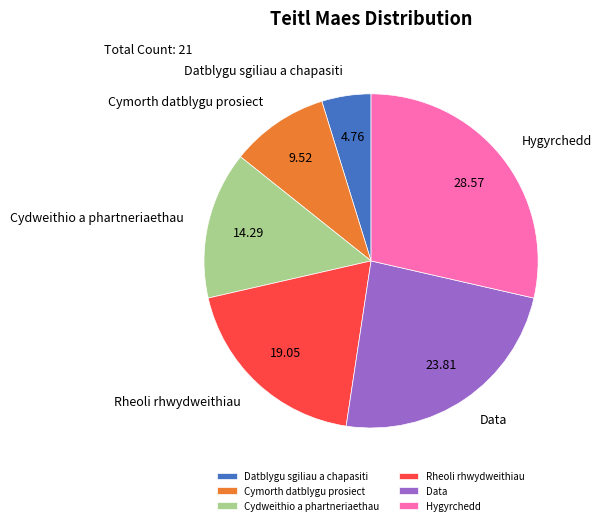

The Rheoli rhwydweithiau slice represents 19% of the pie. True or false?

True